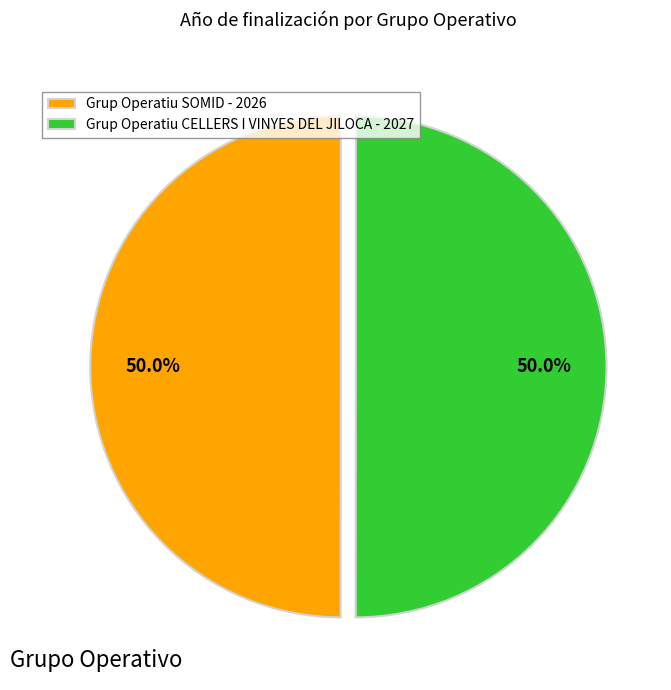

What percentage is the Grup Operatiu CELLERS I VINYES DEL JILOCA slice, to the nearest percent?

50%